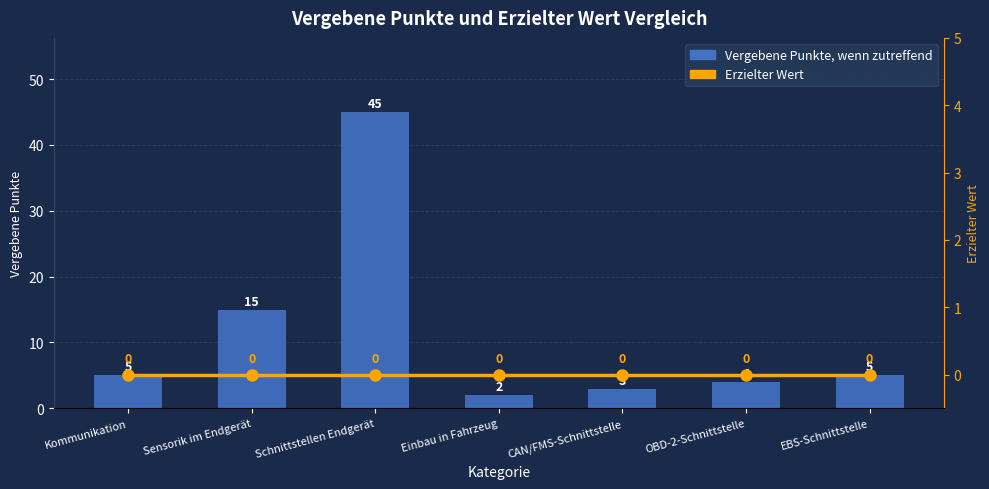

What is the greatest value displayed?

45